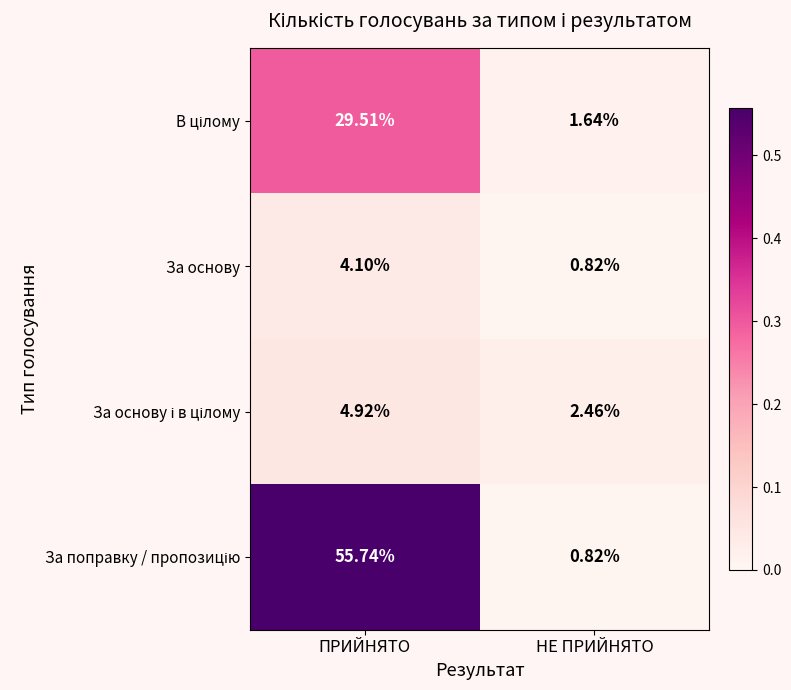

At which category is the sum across all series the highest?

ПРИЙНЯТО